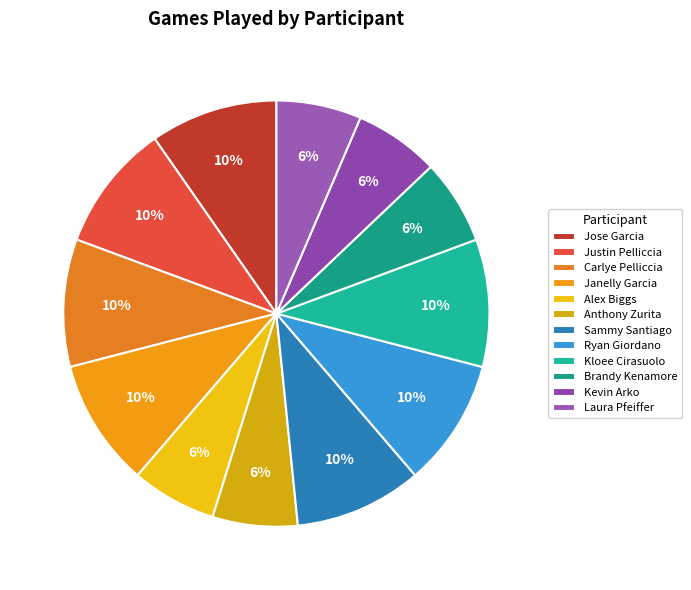

How many slices are in this pie chart?

12